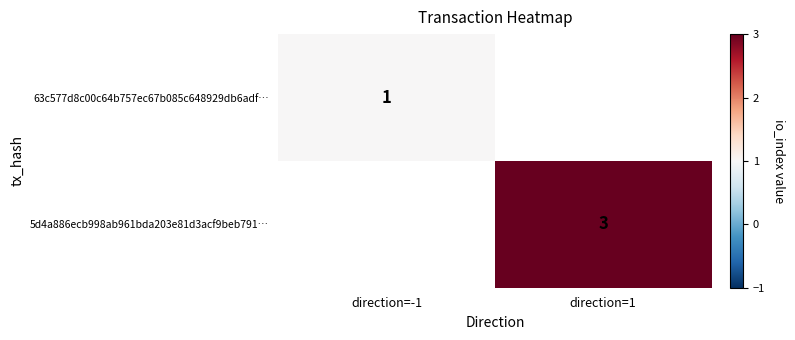

True or false: 63c577d8c00c64b757ec67b085c648929db6adf… has a value of 1.7 at direction=-1.

False